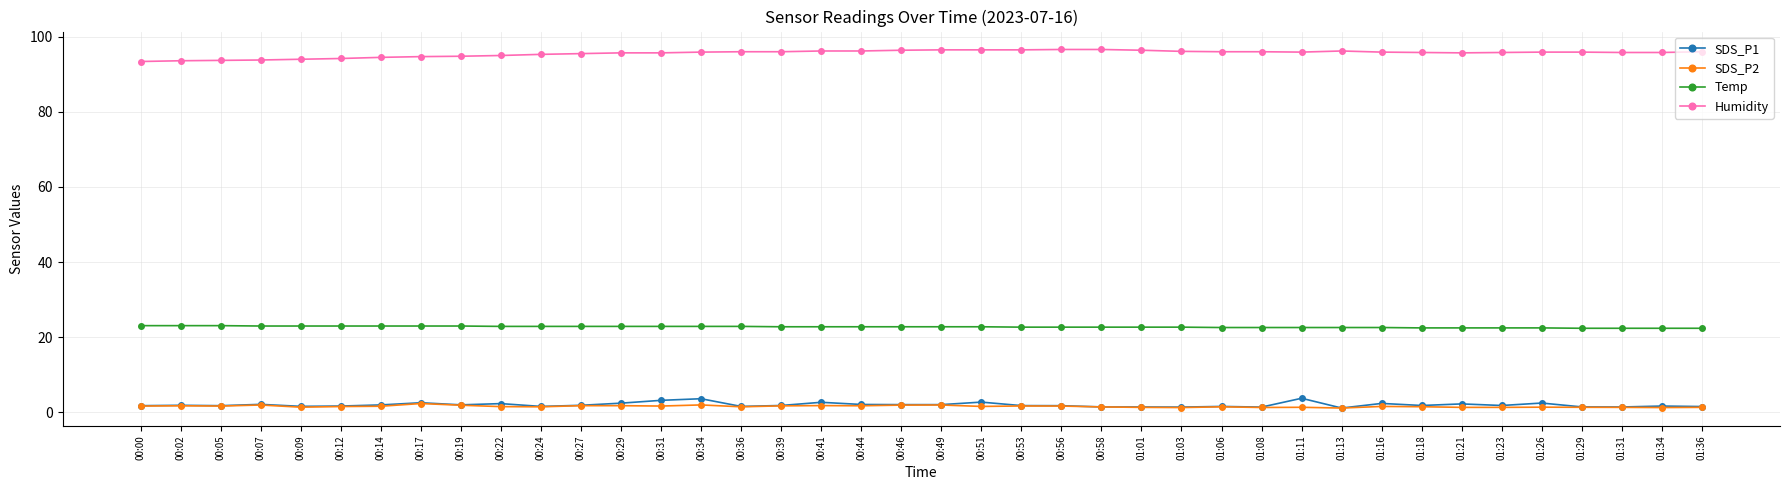

What is the value of the SDS_P1 point at the 37th from the left?

1.5